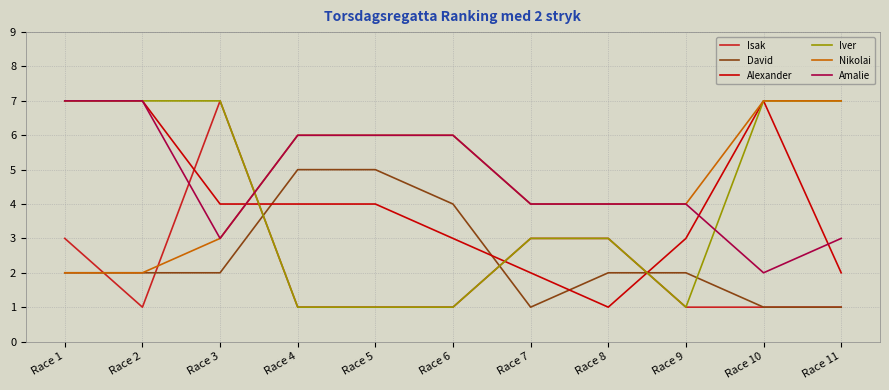

Reading left to right, what are all the values shown in this chart?

Isak: Race 1=3	Race 2=1	Race 3=7	Race 4=1	Race 5=1	Race 6=1	Race 7=3	Race 8=3	Race 9=1	Race 10=1	Race 11=1
David: Race 1=2	Race 2=2	Race 3=2	Race 4=5	Race 5=5	Race 6=4	Race 7=1	Race 8=2	Race 9=2	Race 10=1	Race 11=1
Alexander: Race 1=7	Race 2=7	Race 3=4	Race 4=4	Race 5=4	Race 6=3	Race 7=2	Race 8=1	Race 9=3	Race 10=7	Race 11=2
Iver: Race 1=7	Race 2=7	Race 3=7	Race 4=1	Race 5=1	Race 6=1	Race 7=3	Race 8=3	Race 9=1	Race 10=7	Race 11=7
Nikolai: Race 1=2	Race 2=2	Race 3=3	Race 4=6	Race 5=6	Race 6=6	Race 7=4	Race 8=4	Race 9=4	Race 10=7	Race 11=7
Amalie: Race 1=7	Race 2=7	Race 3=3	Race 4=6	Race 5=6	Race 6=6	Race 7=4	Race 8=4	Race 9=4	Race 10=2	Race 11=3